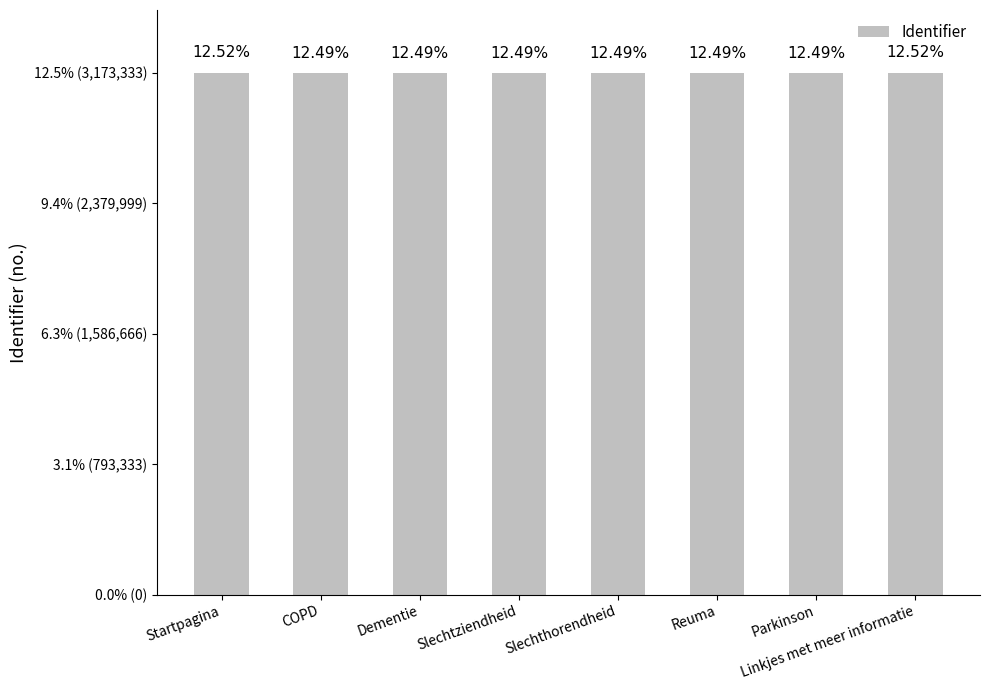

What is the smallest value displayed?

3168227